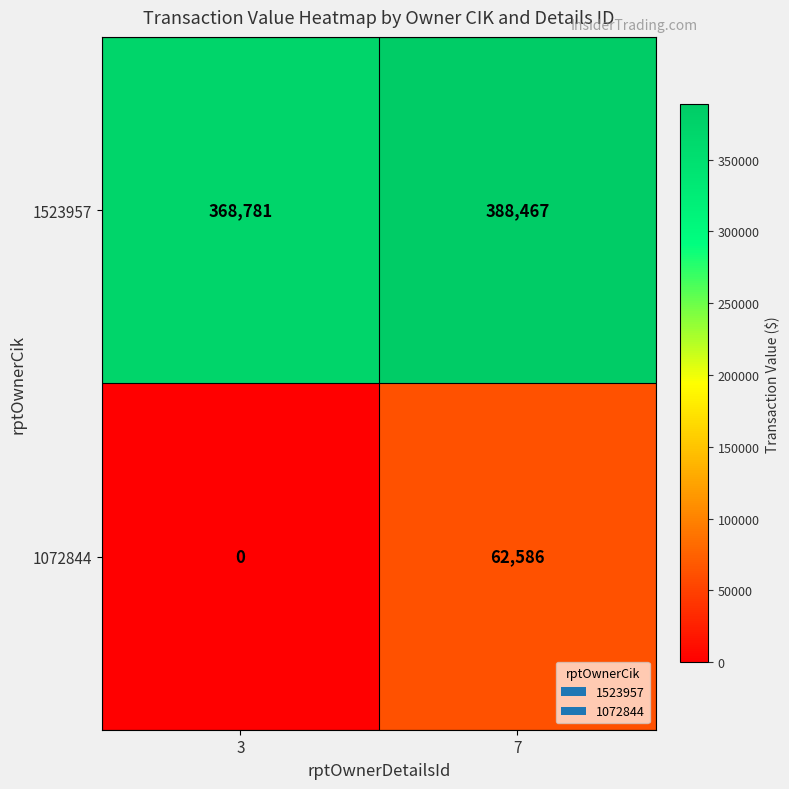

The value of 1072844 at 3 is 0. True or false?

True